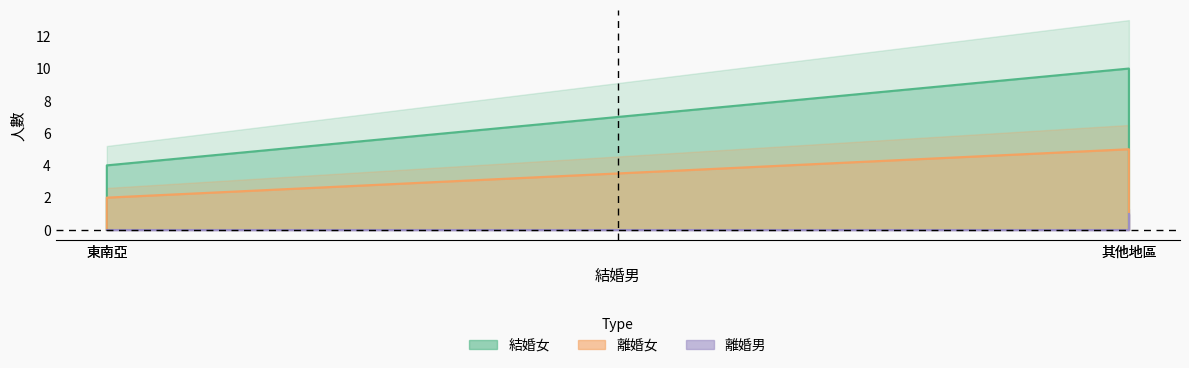

How many series are shown in this chart?

3